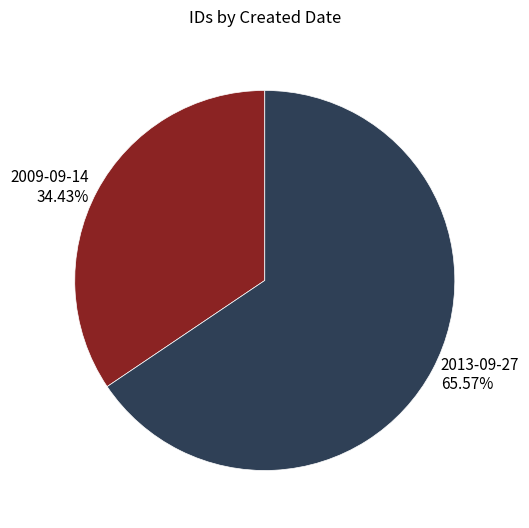

Does any single category account for the majority?

Yes